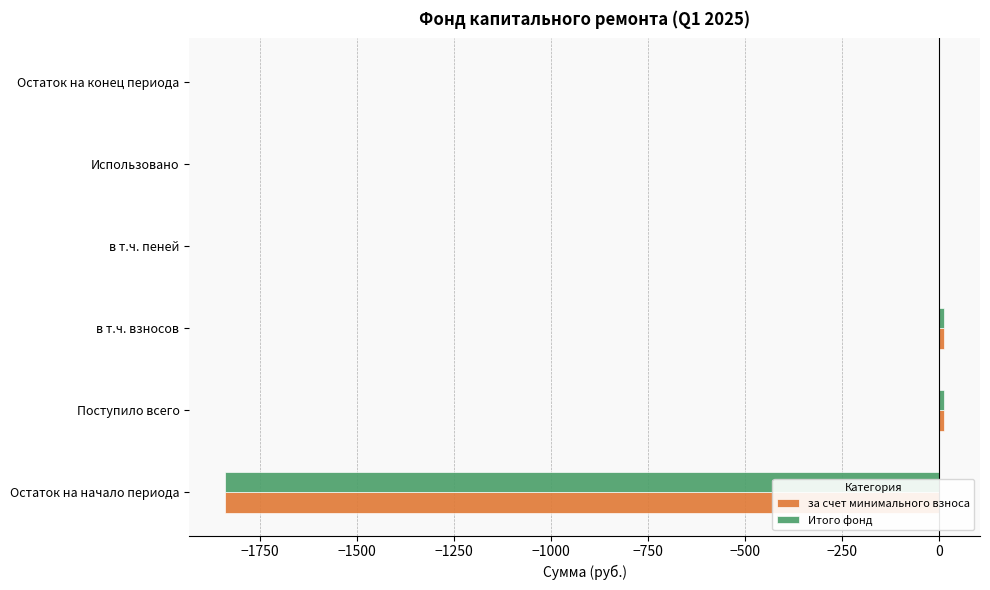

What is the sum of all Итого фонд values?

-1812.5